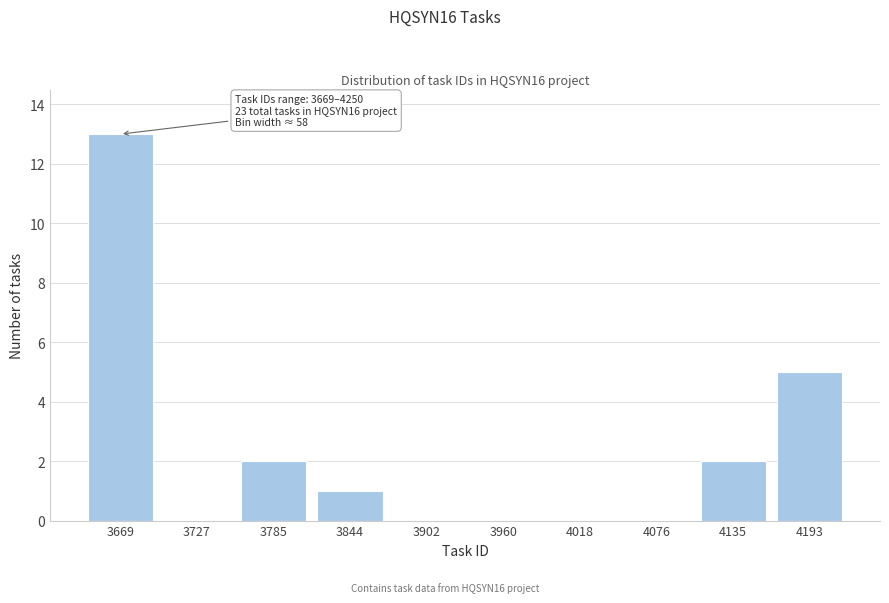

Reading left to right, what are all the values shown in this chart?

3669=13	3727=0	3785=2	3844=1	3902=0	3960=0	4018=0	4076=0	4135=2	4193=5